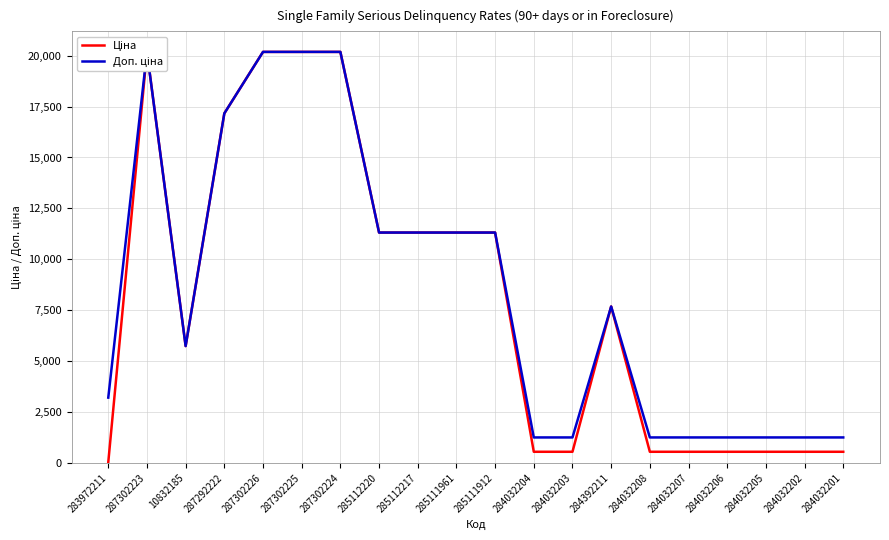

Which has a higher value, 284032204 or 287302226?

287302226